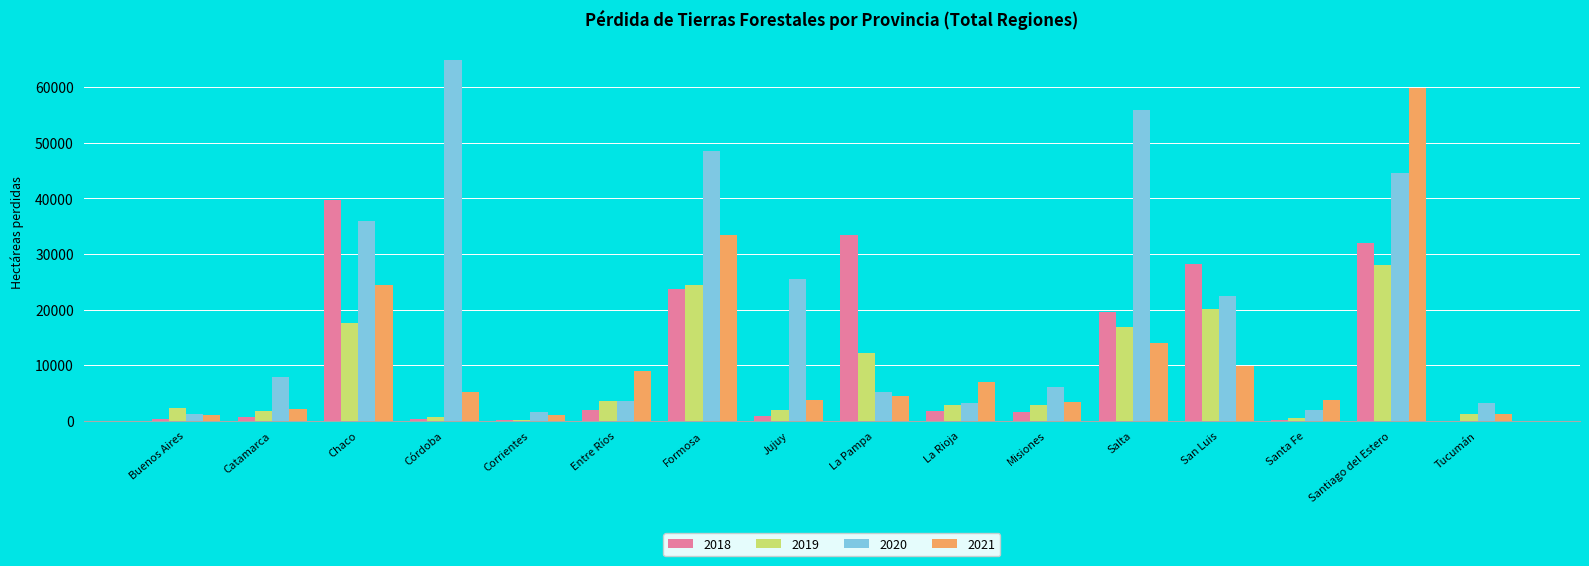

What is the total value across all series at Entre Ríos?

18013